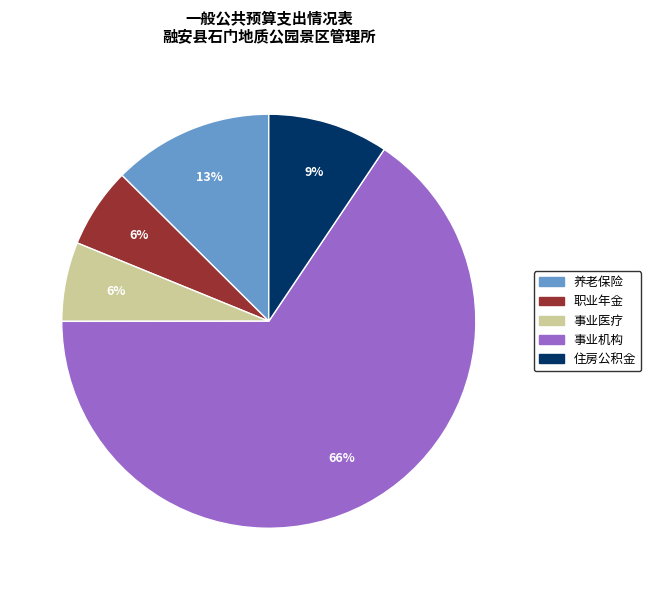

Is it true that 住房公积金 is 9% of the pie?

True